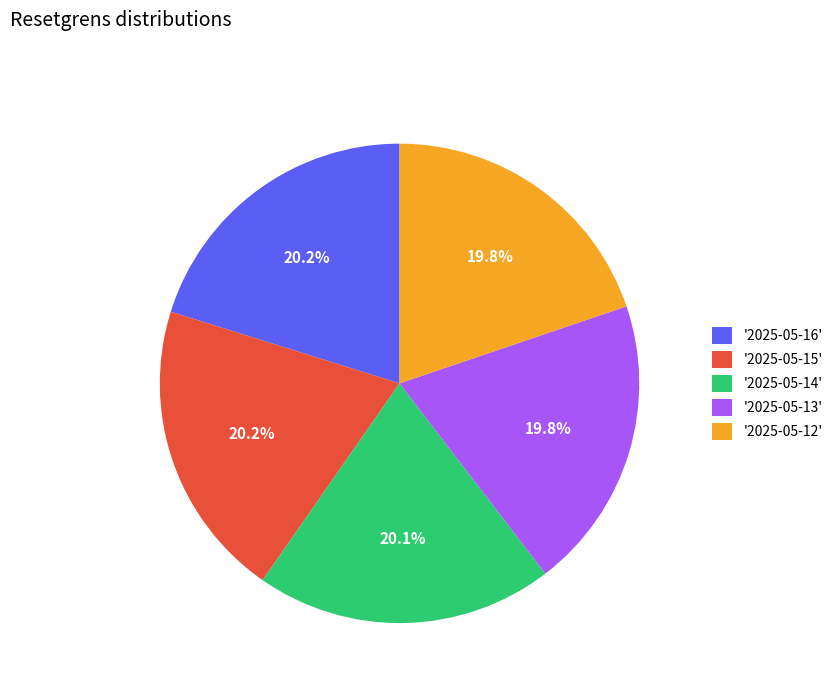

Approximately how many times larger is the value at '2025-05-15' compared to '2025-05-14'?

1.0